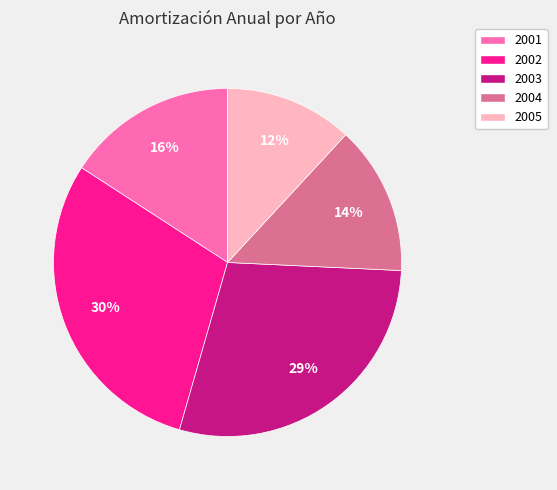

Does 2004 account for over 50% of the chart?

No